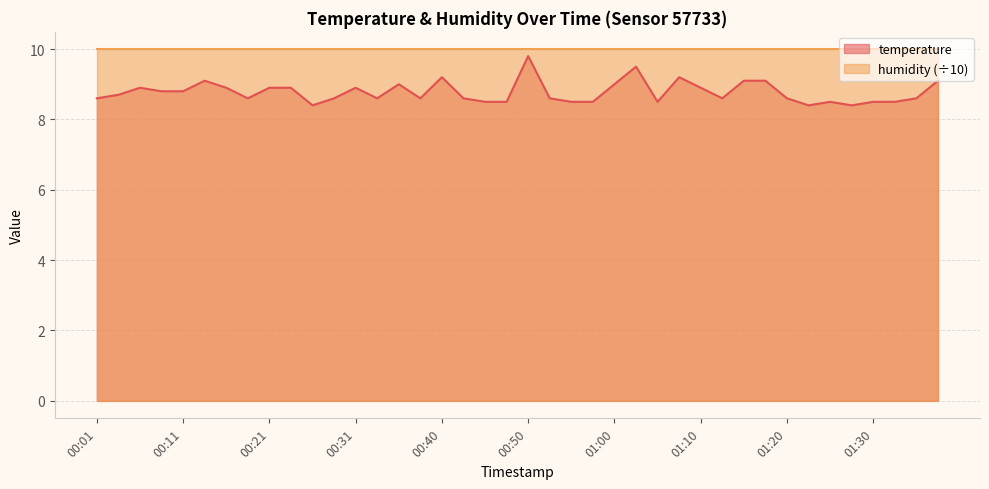

True or false: the data shows 8.9 at 00:06.

True